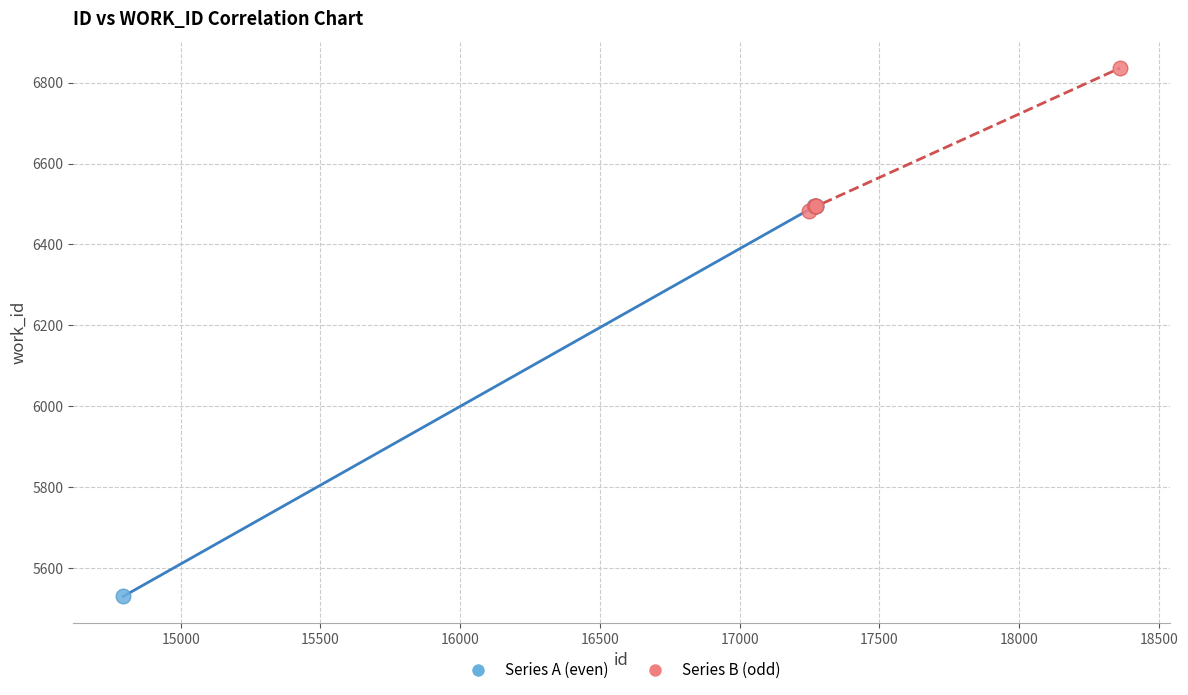

Which series contains the lowest Y value?

Series A (even)